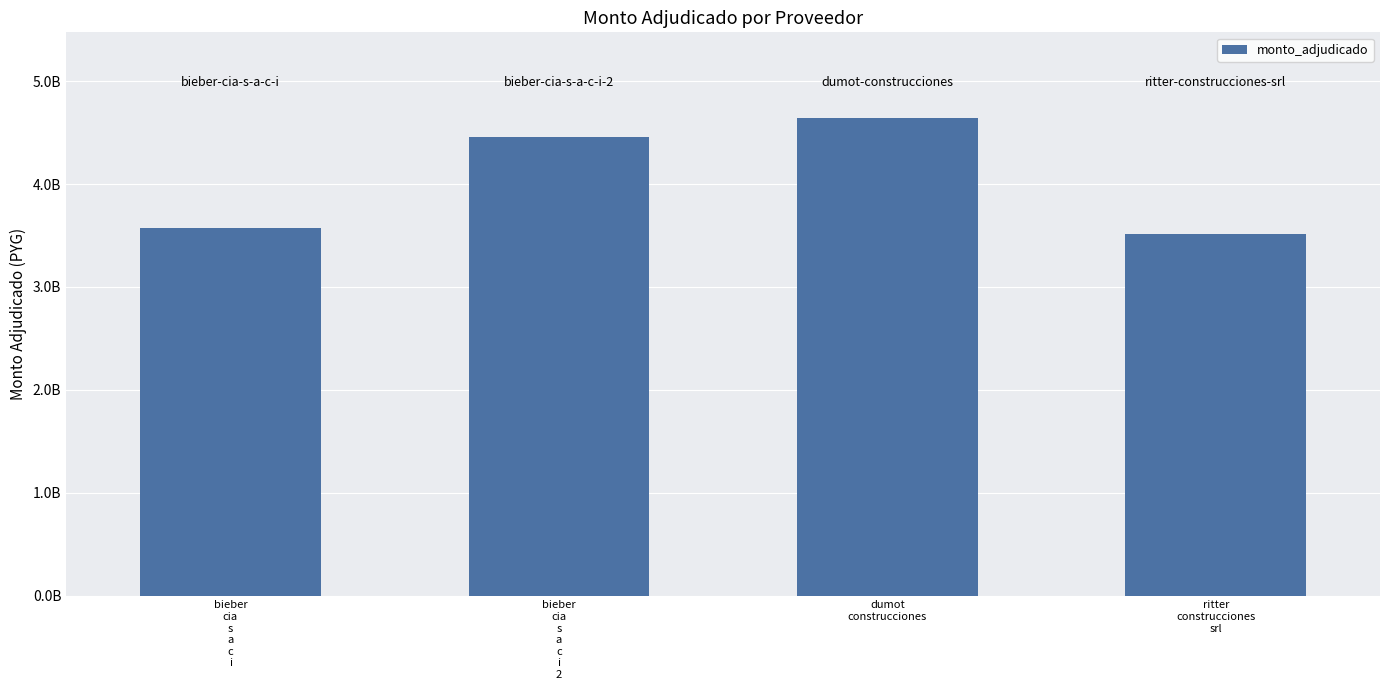

What is the difference between the maximum and second lowest values?

1071915320